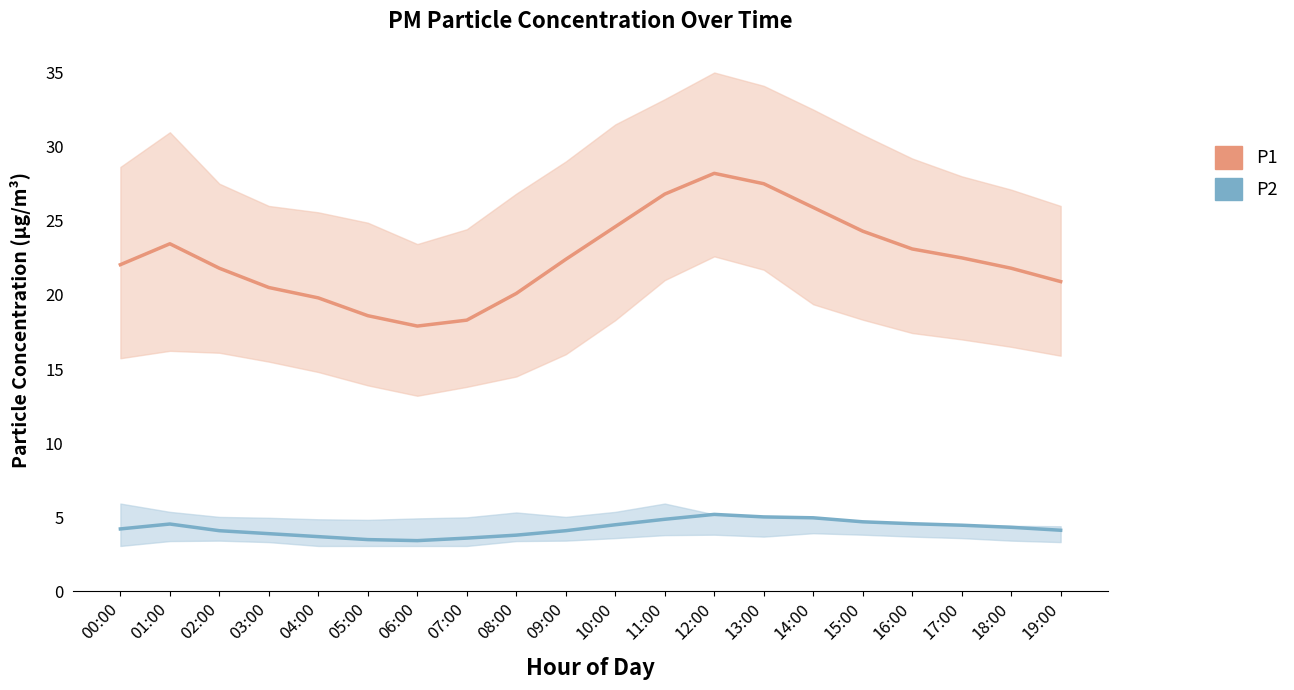

Does the chart display data point markers on the line(s)?

No